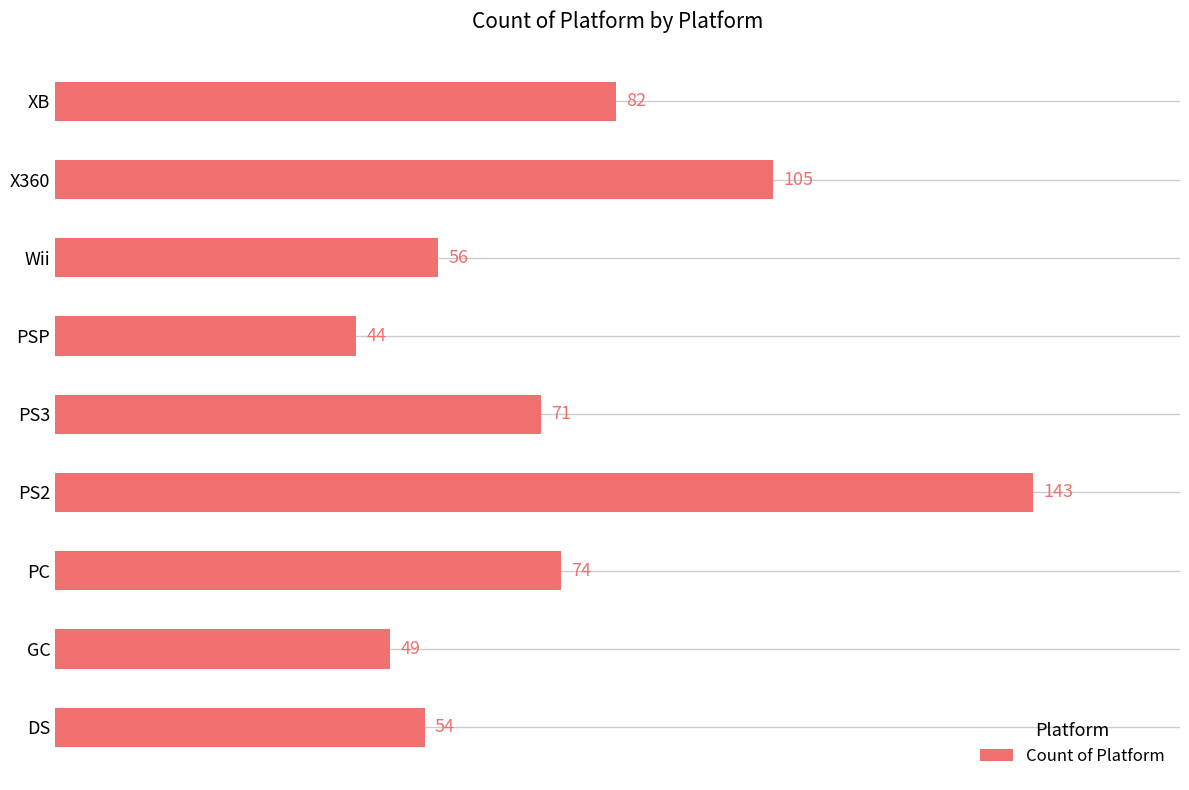

What is the average value?

75